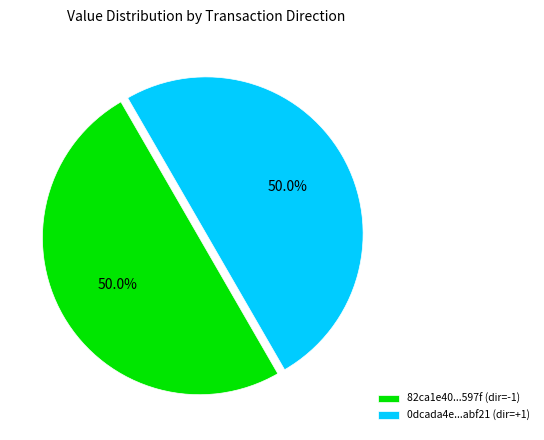

What percentage is NOT represented by 82ca1e40...597f (dir=-1)?

50.0%